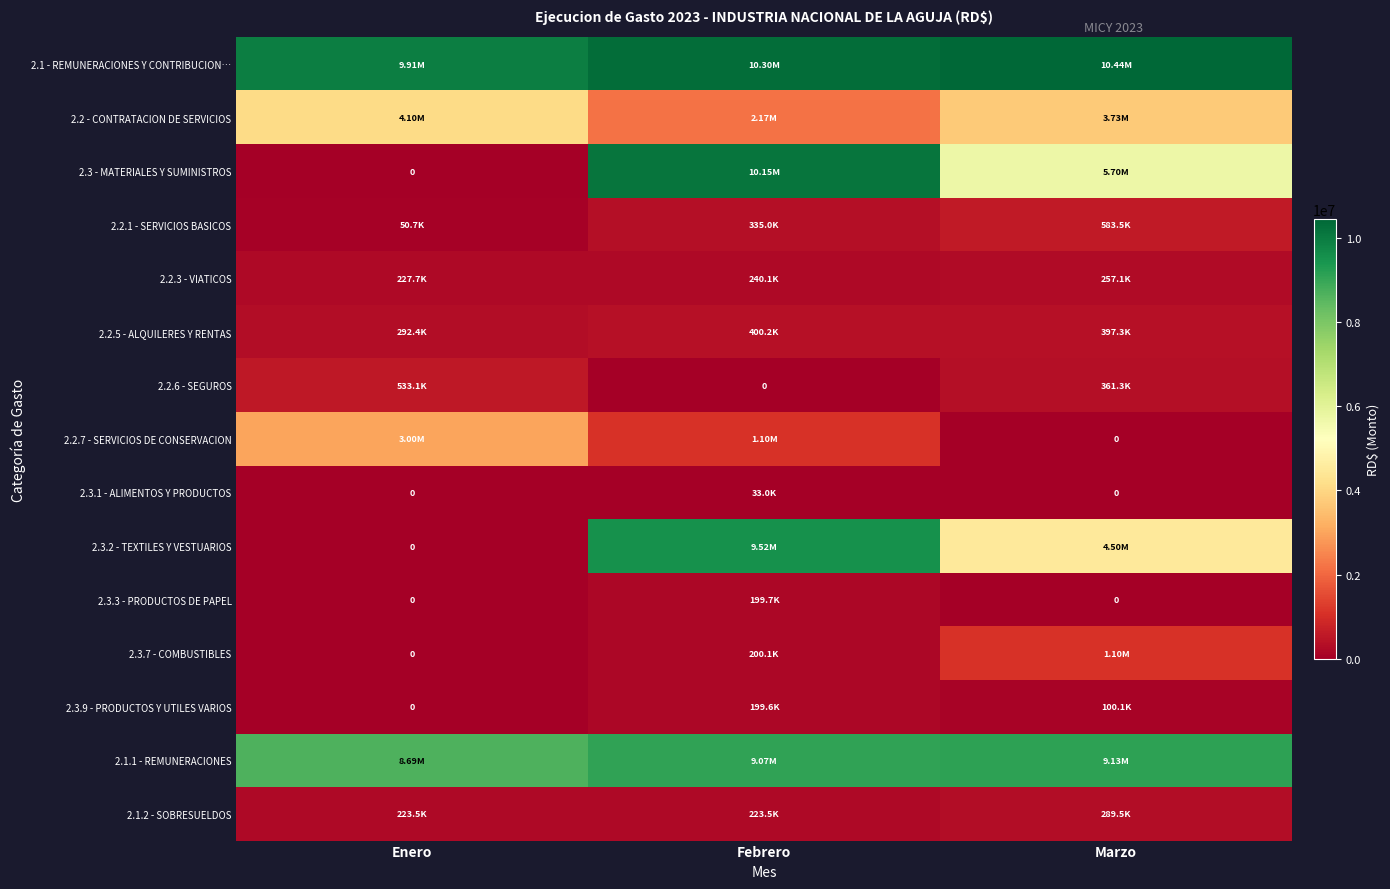

List the series in order of their peak value, highest first.

2.1 - REMUNERACIONES Y CONTRIBUCION…, 2.3 - MATERIALES Y SUMINISTROS, 2.3.2 - TEXTILES Y VESTUARIOS, 2.1.1 - REMUNERACIONES, 2.2 - CONTRATACION DE SERVICIOS, 2.2.7 - SERVICIOS DE CONSERVACION, 2.3.7 - COMBUSTIBLES, 2.2.1 - SERVICIOS BASICOS, 2.2.6 - SEGUROS, 2.2.5 - ALQUILERES Y RENTAS, 2.1.2 - SOBRESUELDOS, 2.2.3 - VIATICOS, 2.3.3 - PRODUCTOS DE PAPEL, 2.3.9 - PRODUCTOS Y UTILES VARIOS, 2.3.1 - ALIMENTOS Y PRODUCTOS